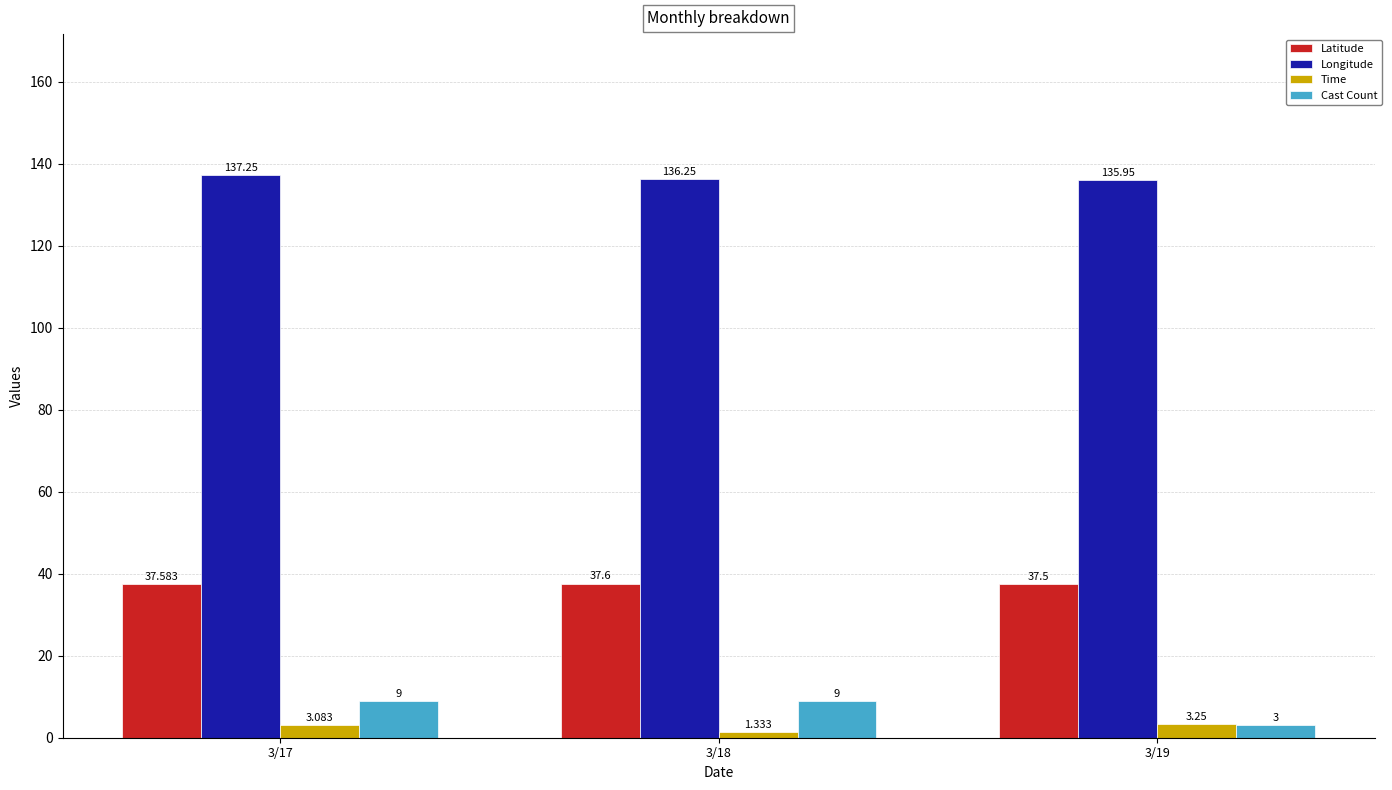

True or false: Longitude has a value of 137.2 at 3/17.

True